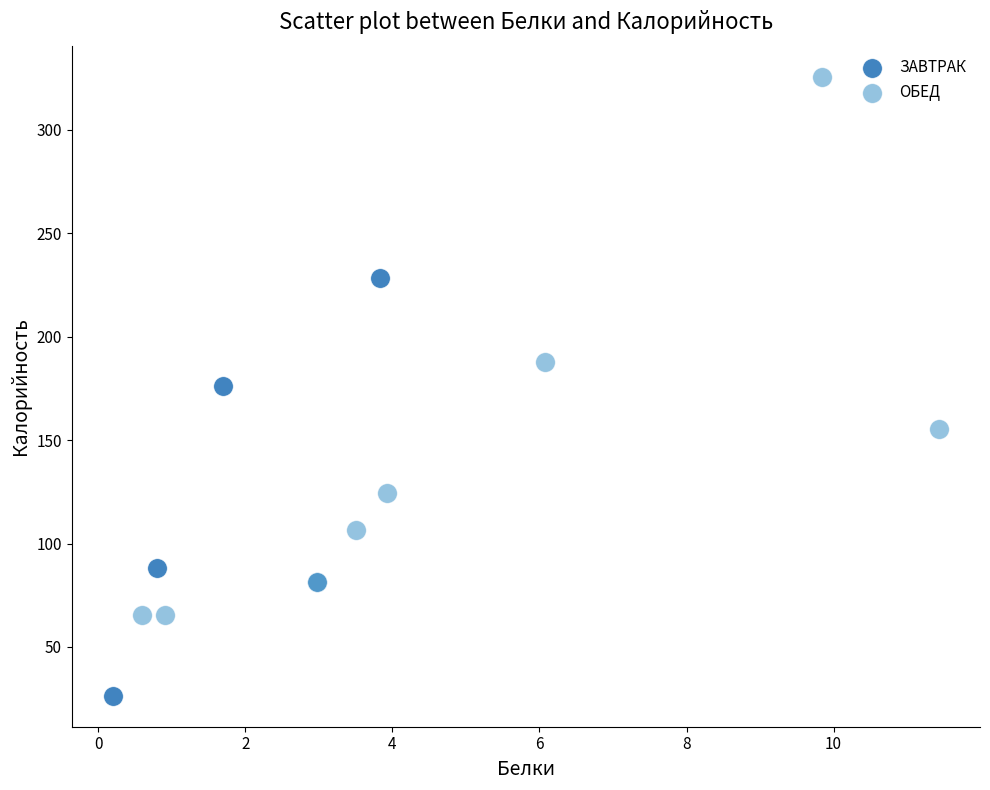

Which series has the widest spread of Y values?

ОБЕД